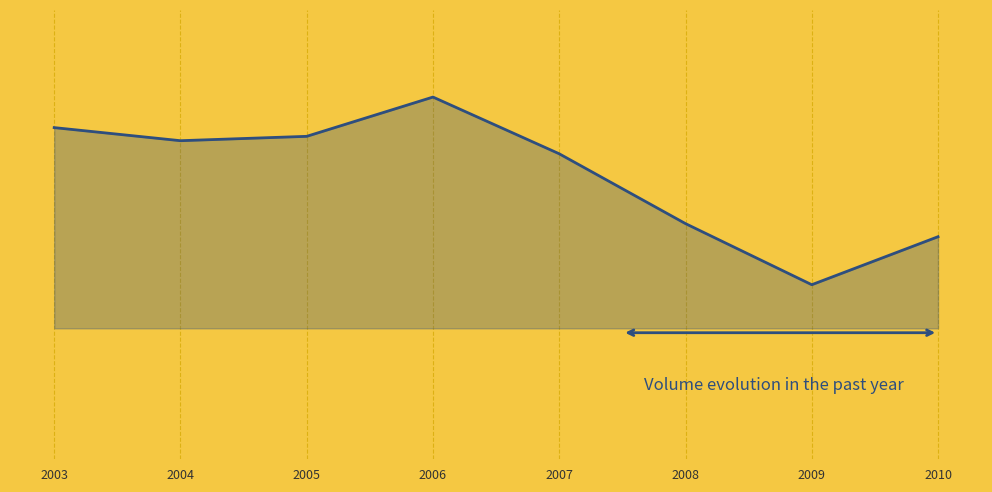

Rank the categories by value from highest to lowest.

2006, 2003, 2005, 2004, 2007, 2008, 2010, 2009